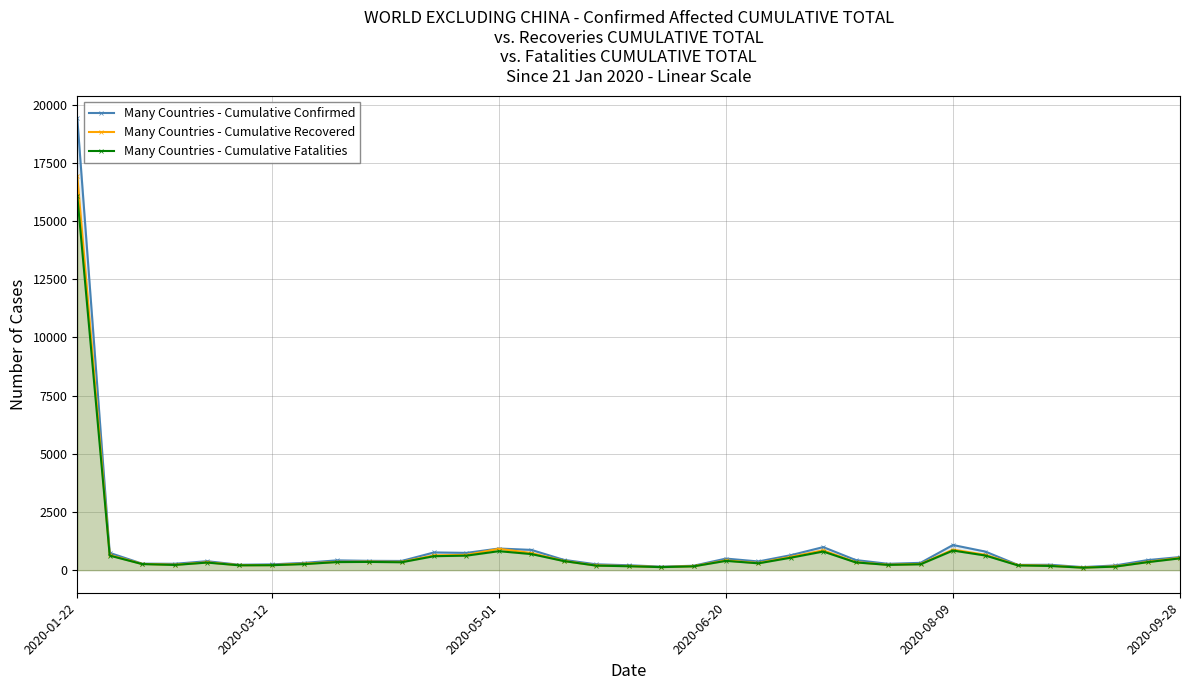

Which series has the widest spread of values?

Many Countries - Cumulative Confirmed